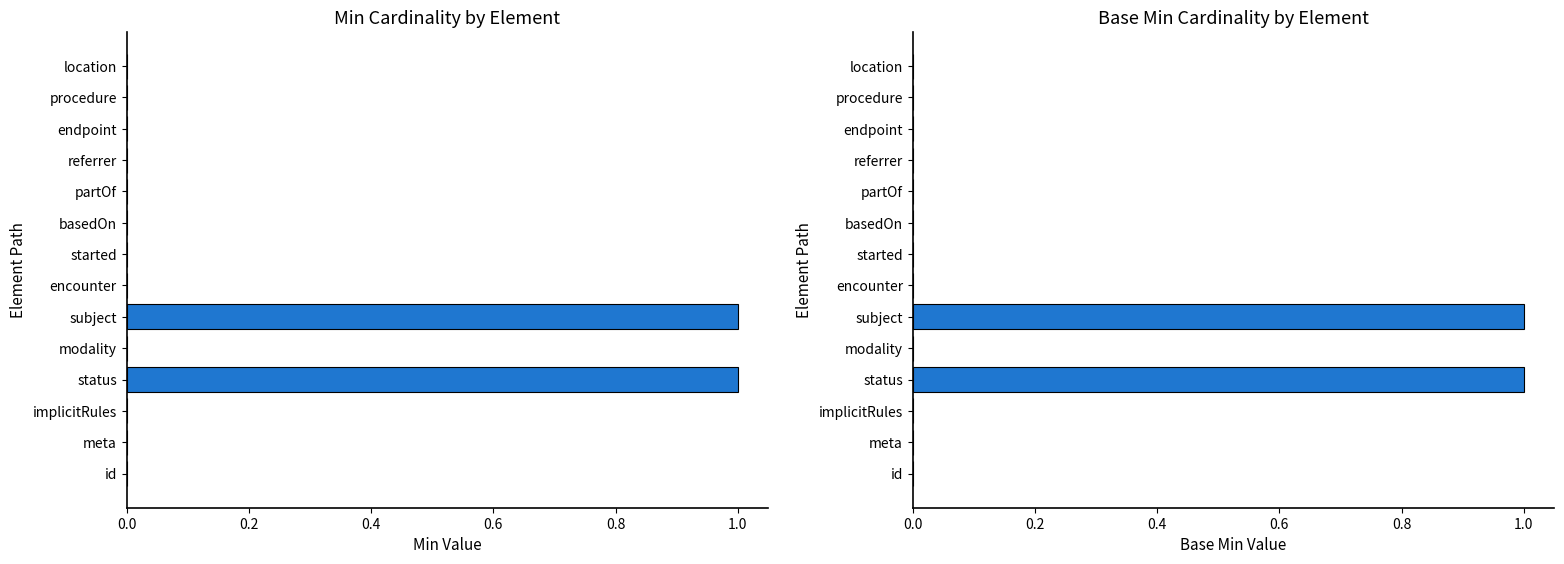

Between encounter and implicitRules, which is larger?

encounter